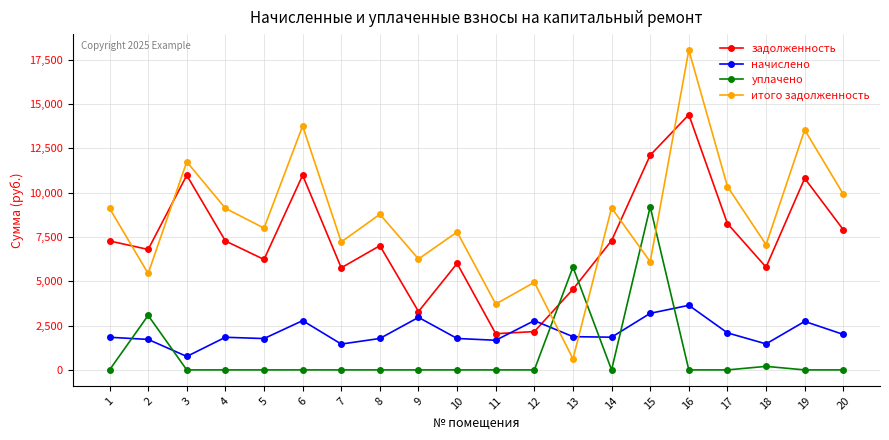

After their last crossing, which series has the higher values: итого задолженность or начислено?

итого задолженность